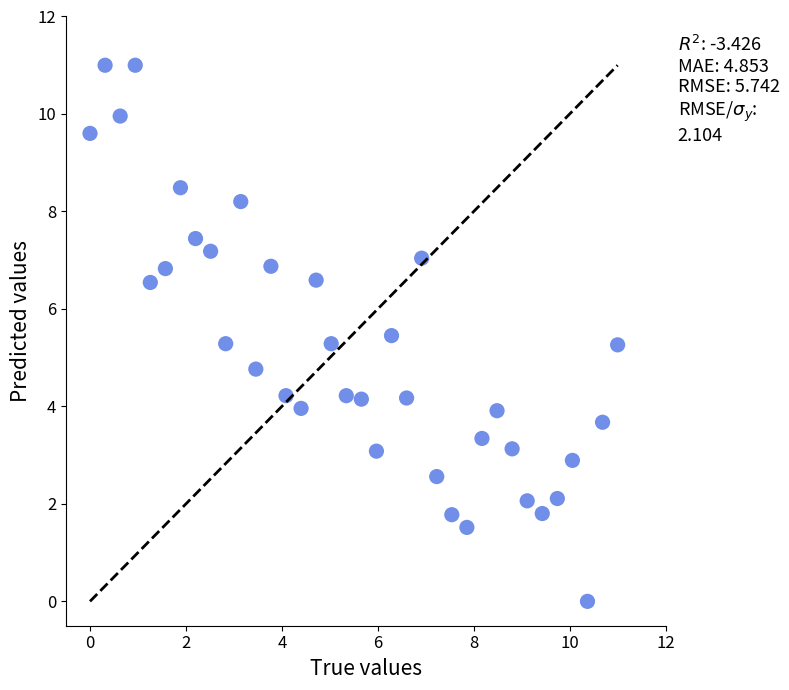

What is the range of X values (max minus min)?

11.0